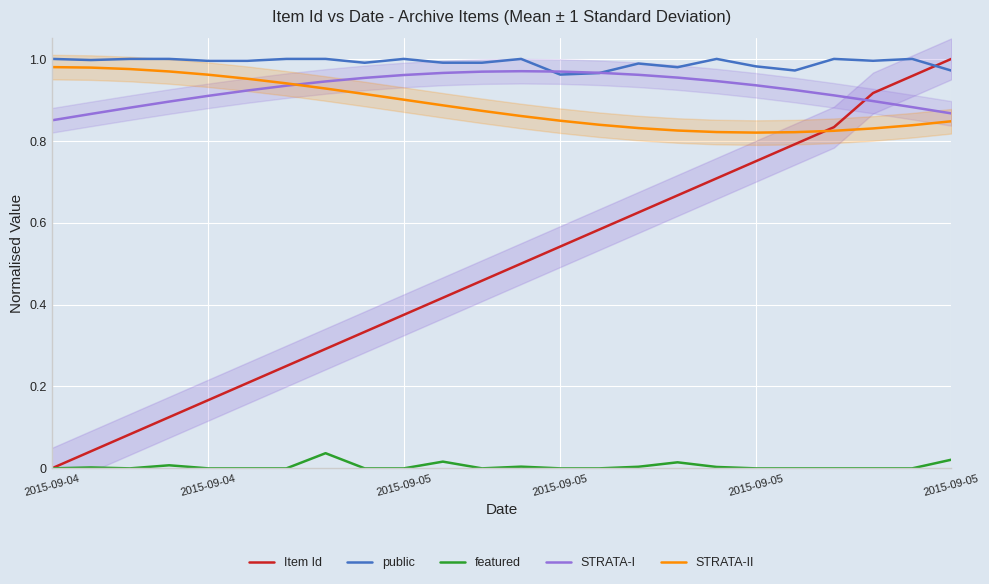

What is the difference between the maximum and second lowest values in the STRATA-I series?

0.1